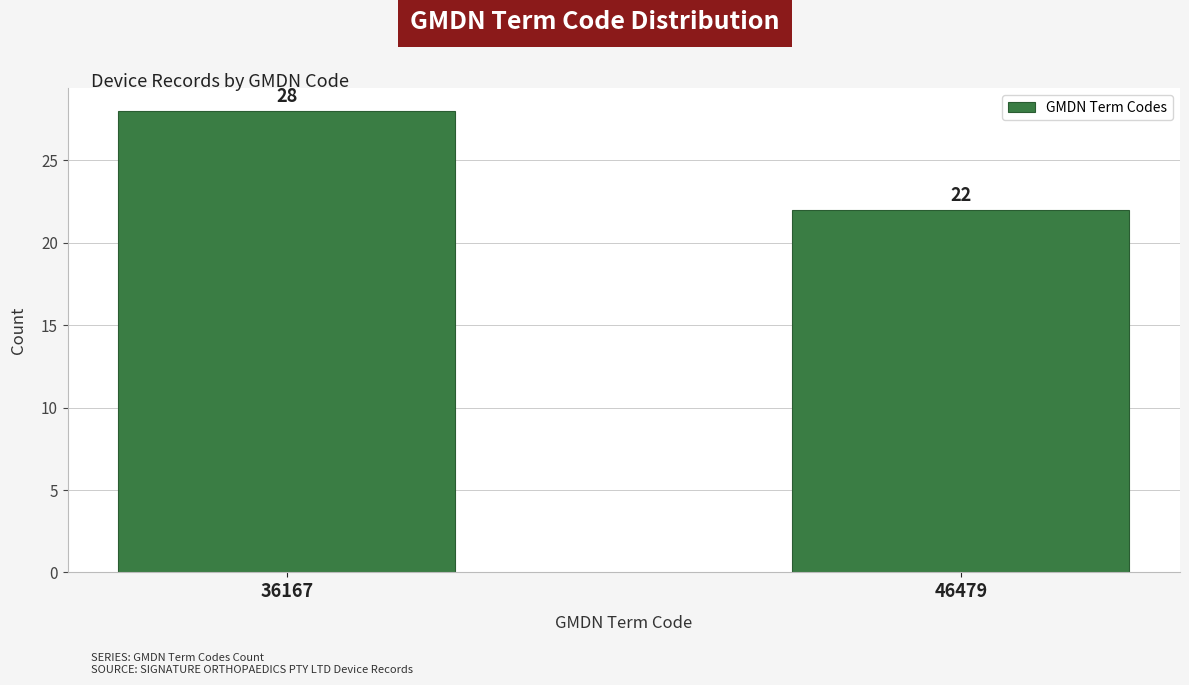

Reading left to right, extract all data points from this chart.

36167=28	46479=22